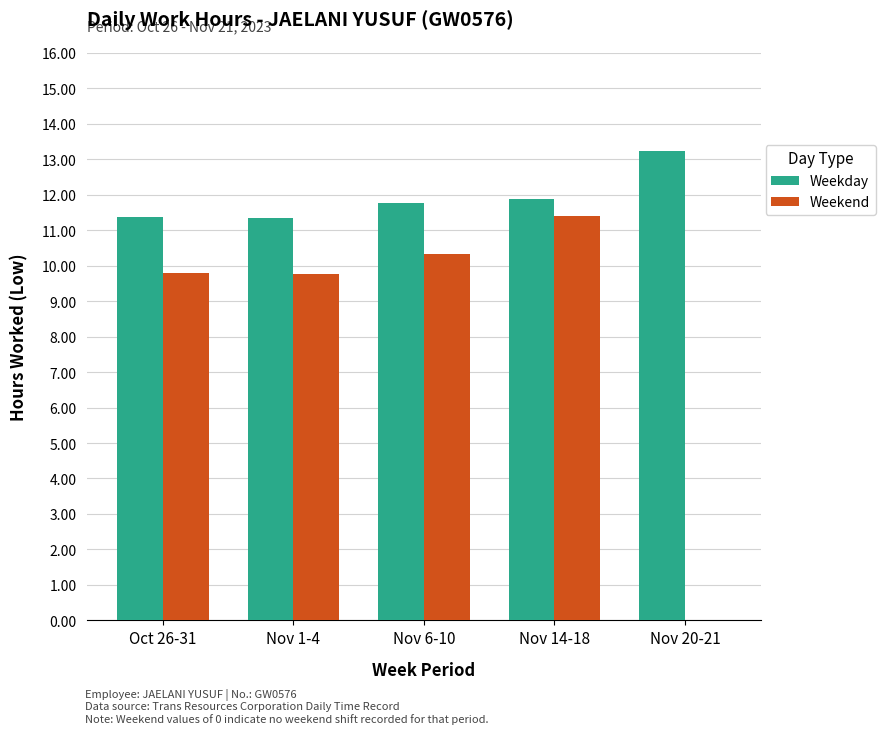

Count the number of data series in this chart.

2